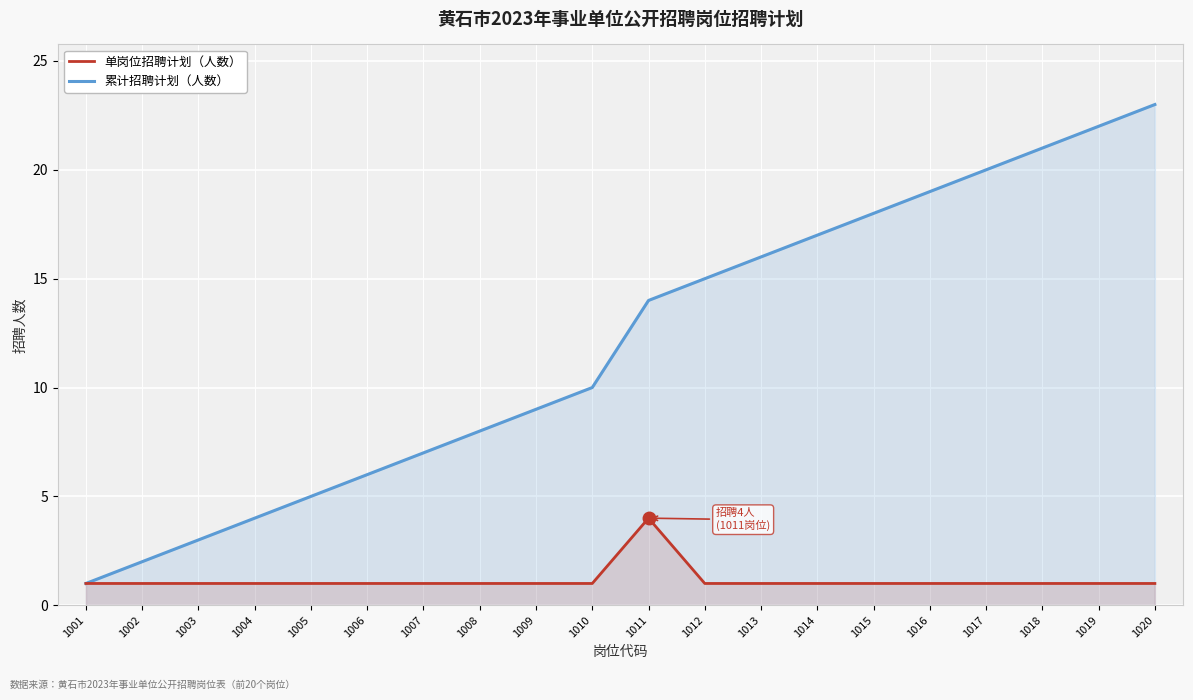

What is the difference between the maximum and minimum values in the 累计招聘计划（人数） series?

22